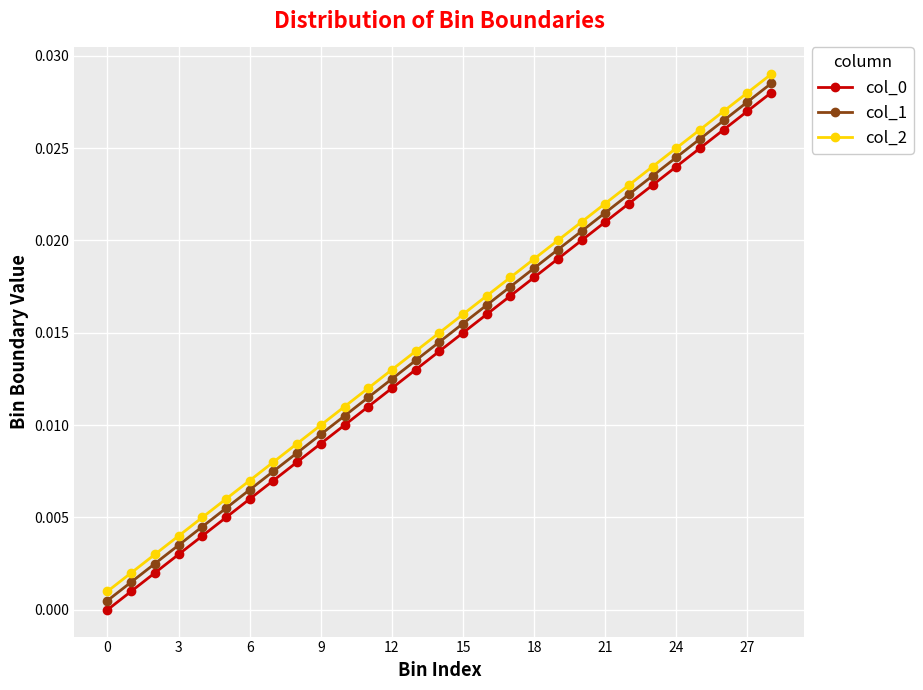

True or false: col_2 has more than 0 interior local peaks.

False